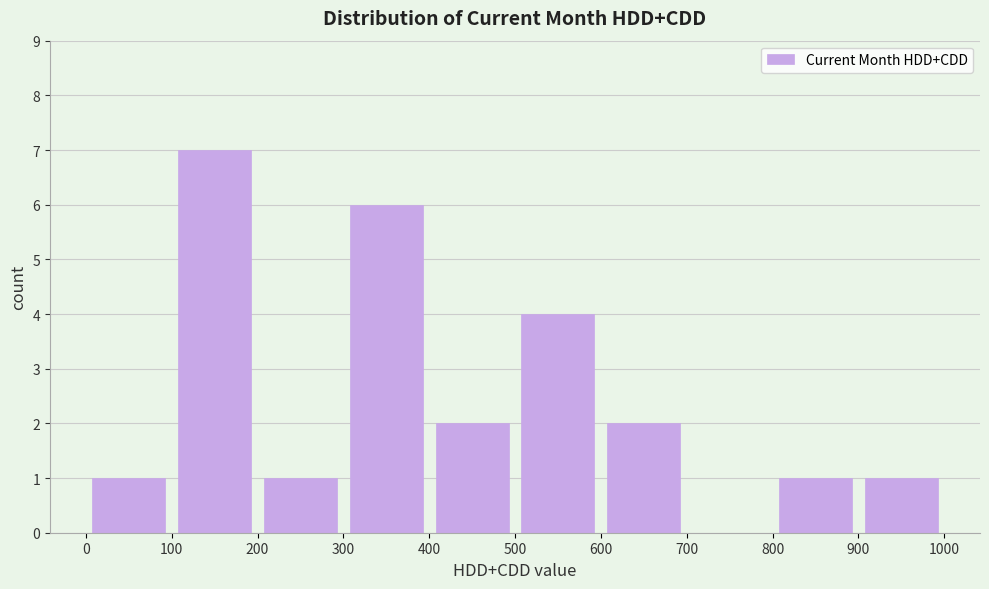

What is the height of the bar covering 600 to 700 on the x-axis? The values are not printed on the chart, so give them approximately, as read against the axis.

2